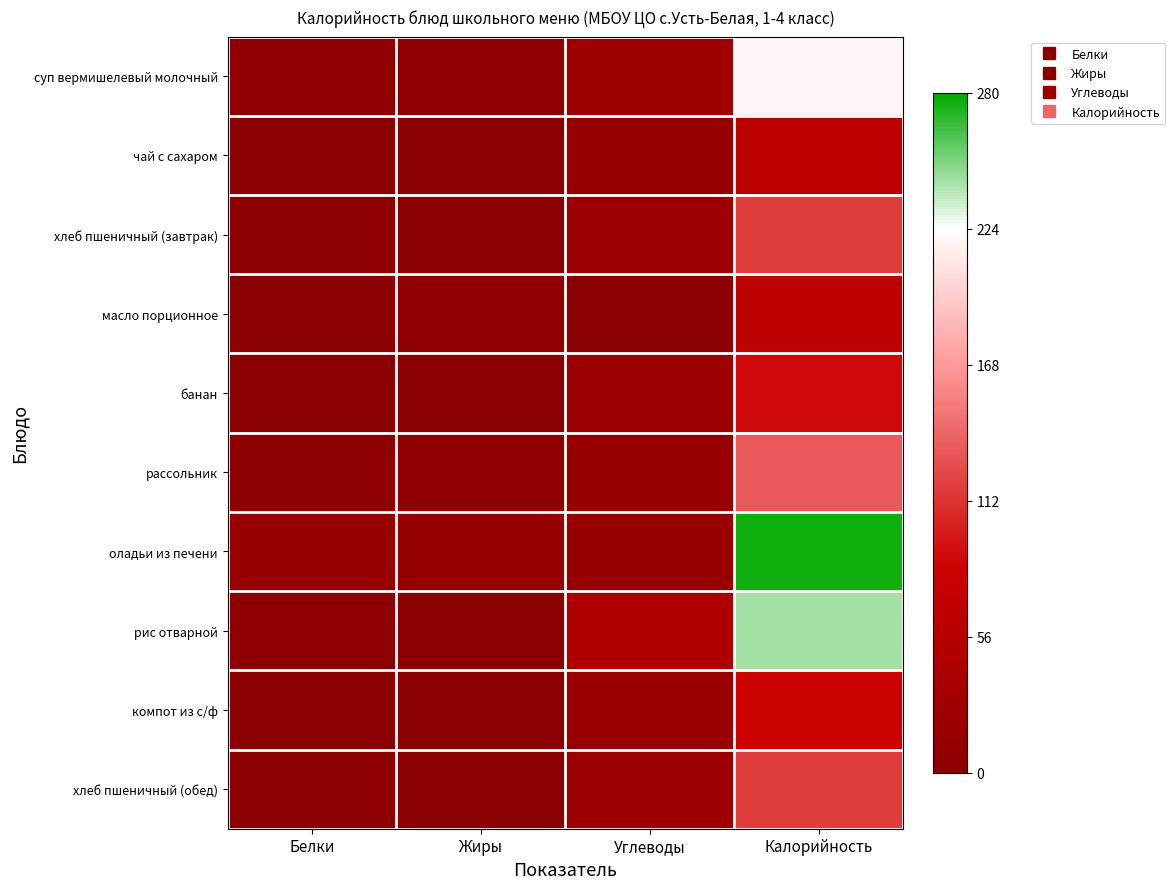

Reading left to right, list all the values displayed in this chart.

суп вермишелевый молочный: Белки=7	Жиры=9	Углеводы=27	Калорийность=219
чай с сахаром: Белки=0	Жиры=0	Углеводы=15	Калорийность=62
хлеб пшеничный (завтрак): Белки=4	Жиры=0	Углеводы=24	Калорийность=118
масло порционное: Белки=0	Жиры=7	Углеводы=0	Калорийность=66
банан: Белки=2	Жиры=0	Углеводы=23	Калорийность=89
рассольник: Белки=3	Жиры=5	Углеводы=18	Калорийность=133
оладьи из печени: Белки=18	Жиры=15	Углеводы=18	Калорийность=276
рис отварной: Белки=5	Жиры=4	Углеводы=48	Калорийность=243
компот из с/ф: Белки=1	Жиры=0	Углеводы=20	Калорийность=85
хлеб пшеничный (обед): Белки=4	Жиры=0	Углеводы=24	Калорийность=118